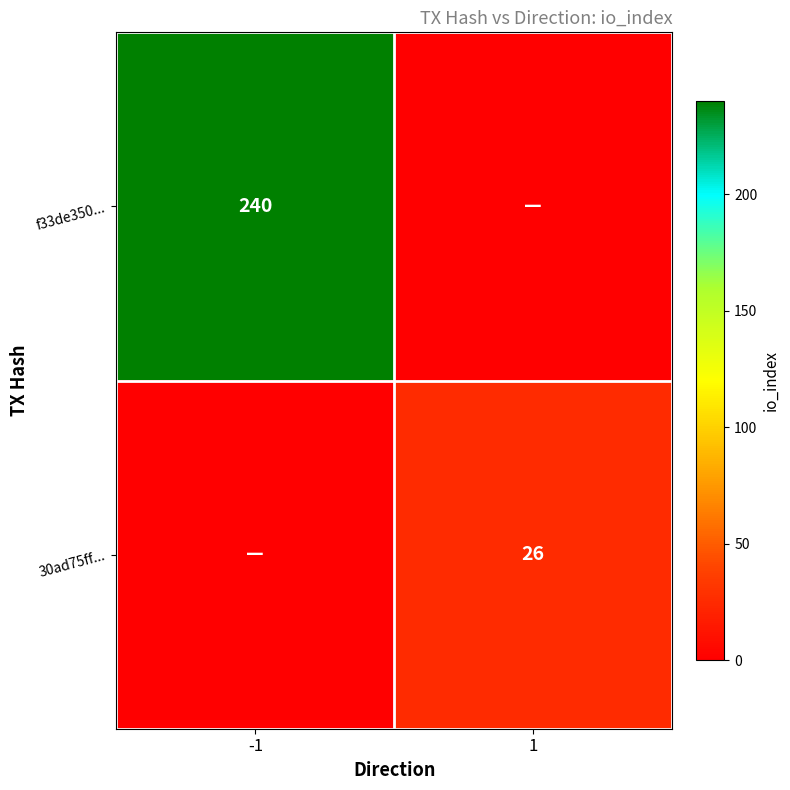

The value of f33de350... at -1 is 240. True or false?

True